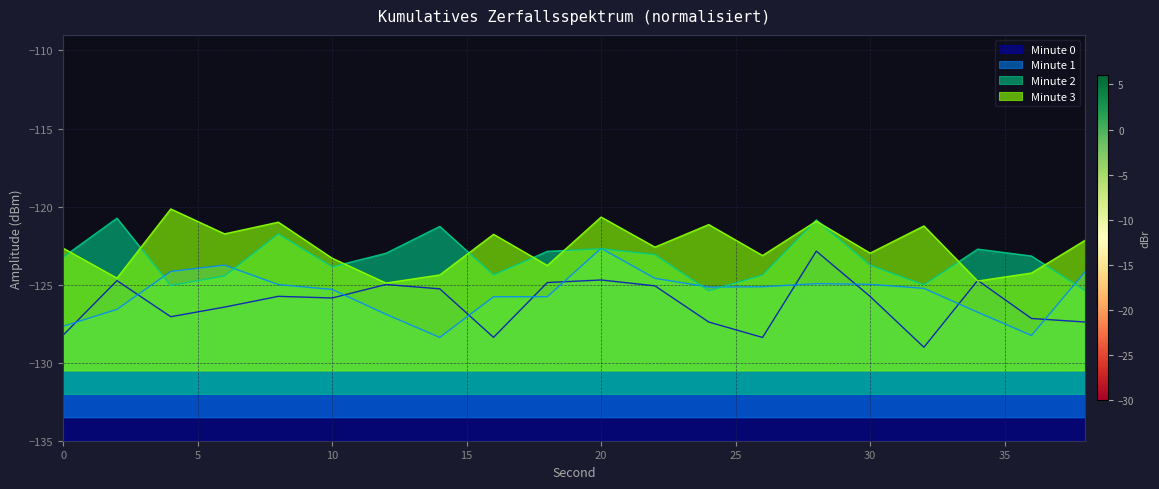

Which has a higher value, 20 or 22?

20